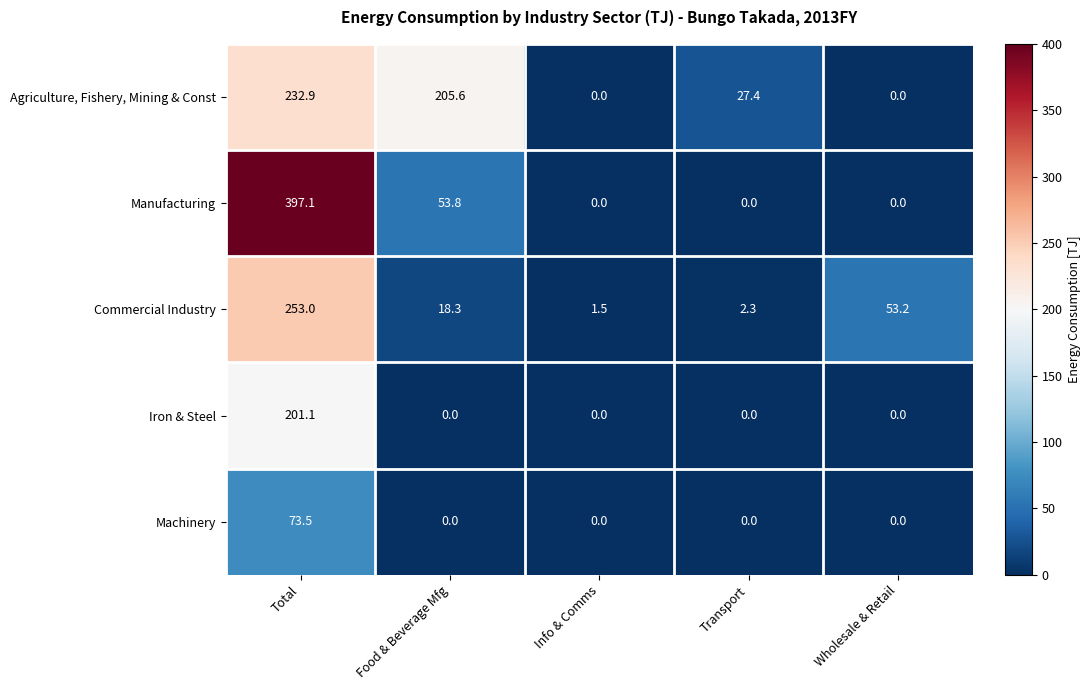

What is the spread (max minus min) of values at Food & Beverage Mfg?

205.6